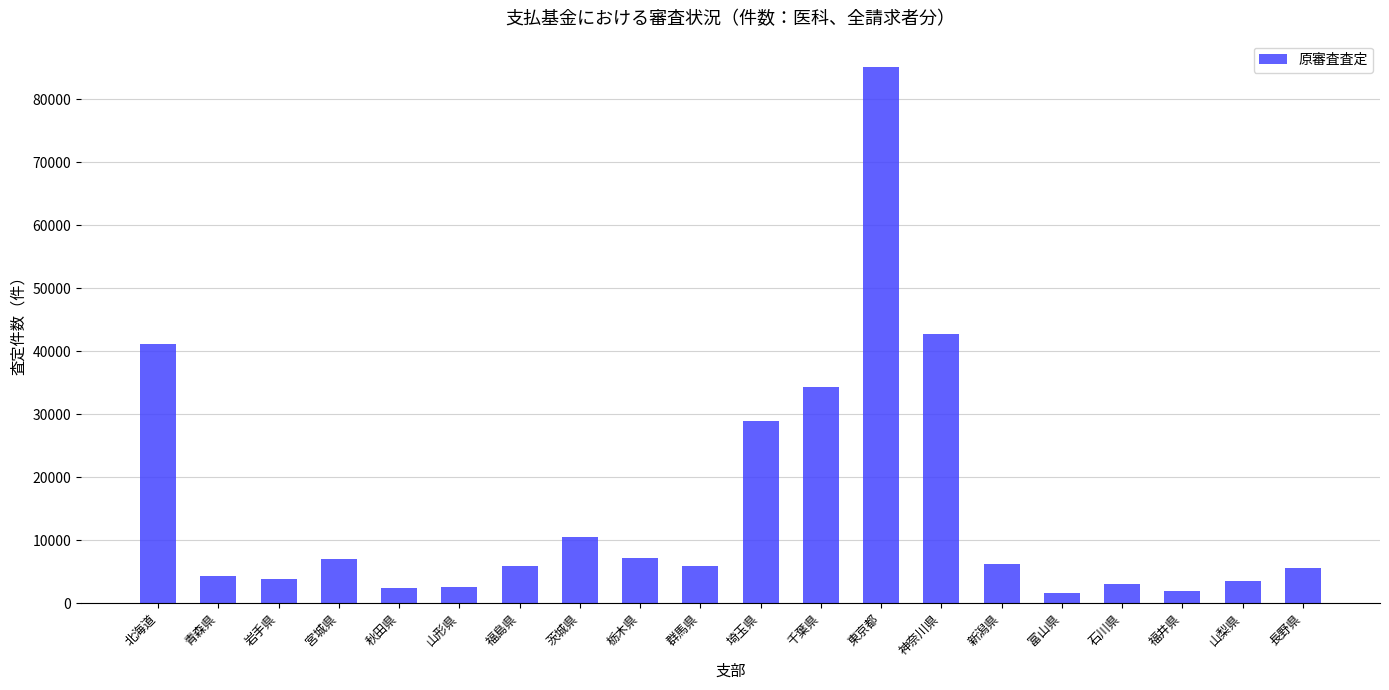

Are the bars horizontal?

No